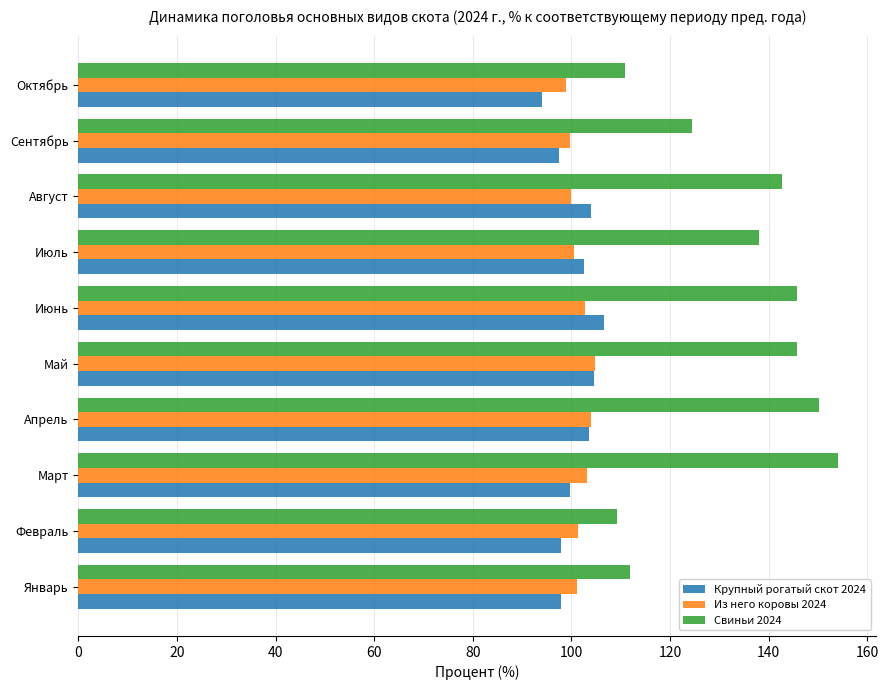

How many data points in Крупный рогатый скот 2024 are above 102?

5